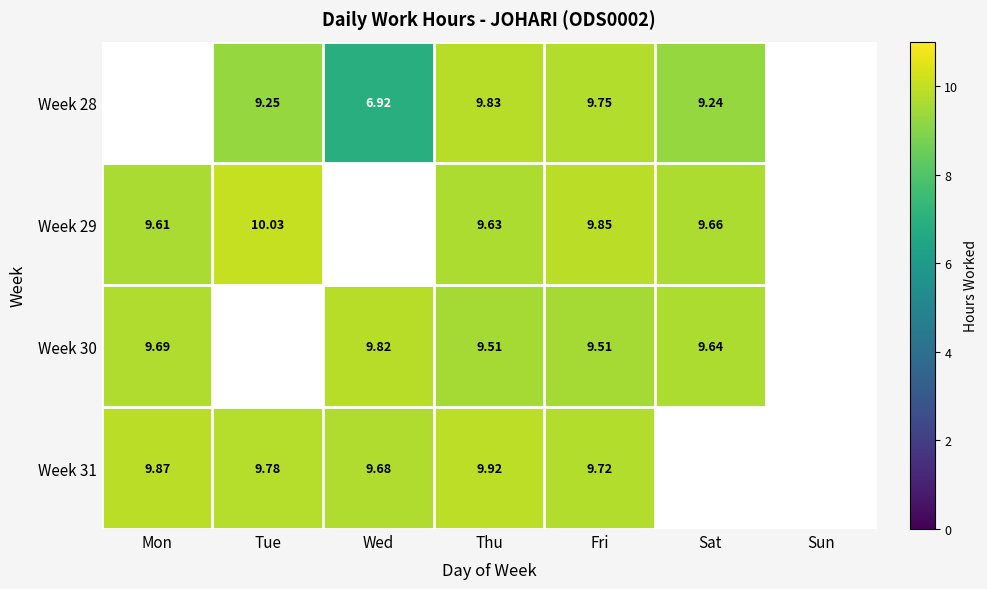

What is the total value across all series at Thu?

38.9